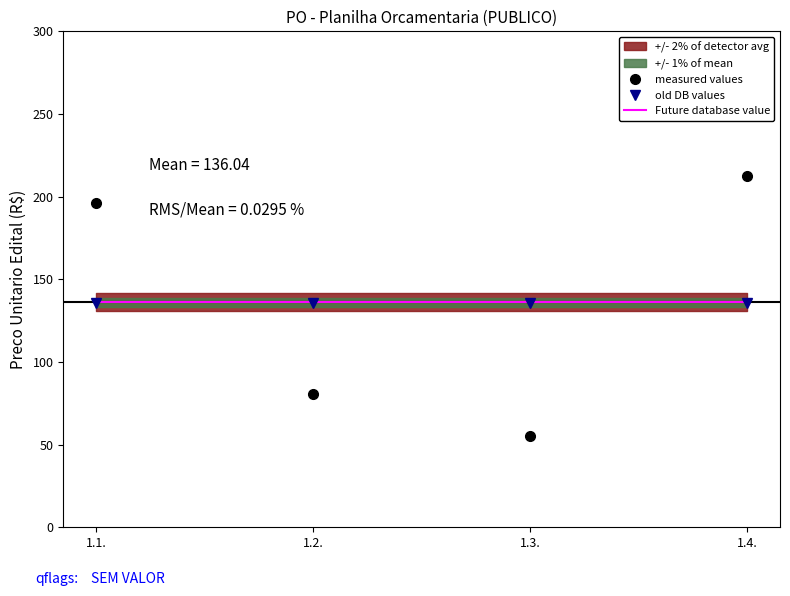

In measured values, how many points are lower than both neighbors (excluding endpoints)?

1